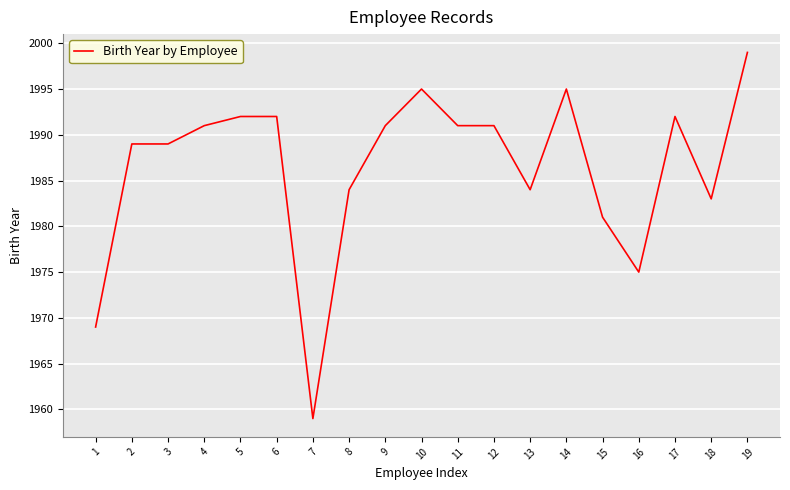

Which category has the highest value across all series?

19